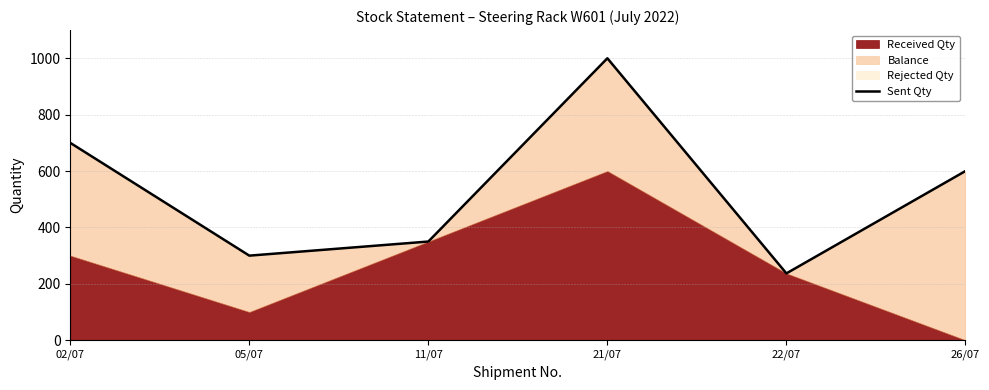

Rank the categories by value from highest to lowest.

21/07, 02/07, 26/07, 11/07, 05/07, 22/07